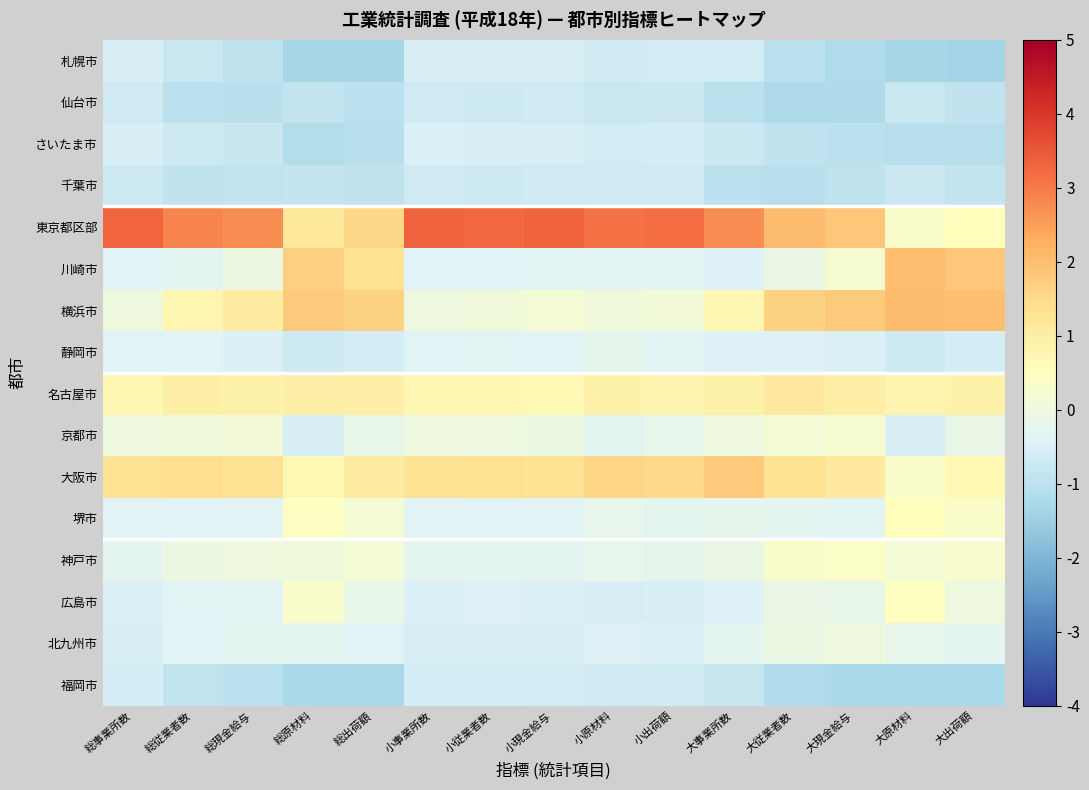

Rank the series by their maximum value, from highest to lowest.

東京都区部, 横浜市, 川崎市, 大阪市, 名古屋市, 堺市, 広島市, 神戸市, 京都市, 北九州市, 静岡市, さいたま市, 札幌市, 福岡市, 仙台市, 千葉市